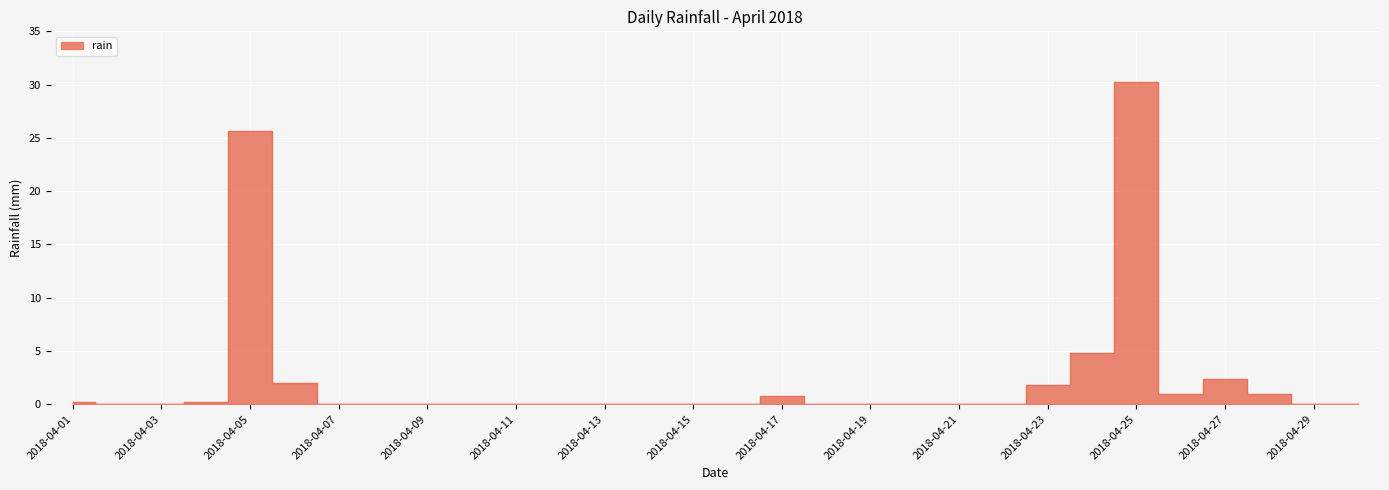

How many distinct data groups are displayed?

1